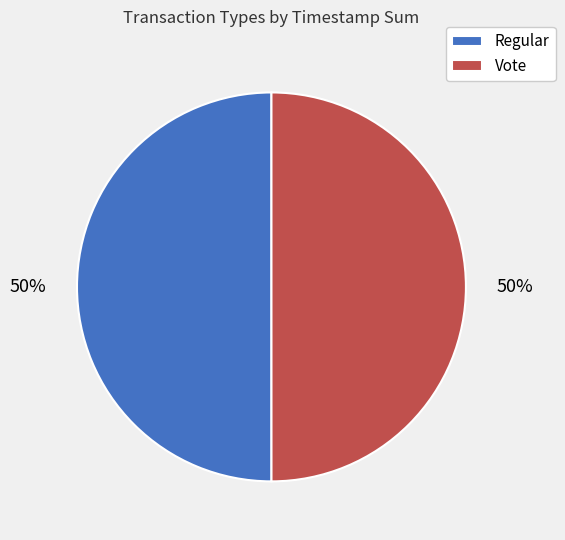

To the nearest percent, what is the combined percentage of Regular and Vote?

100%